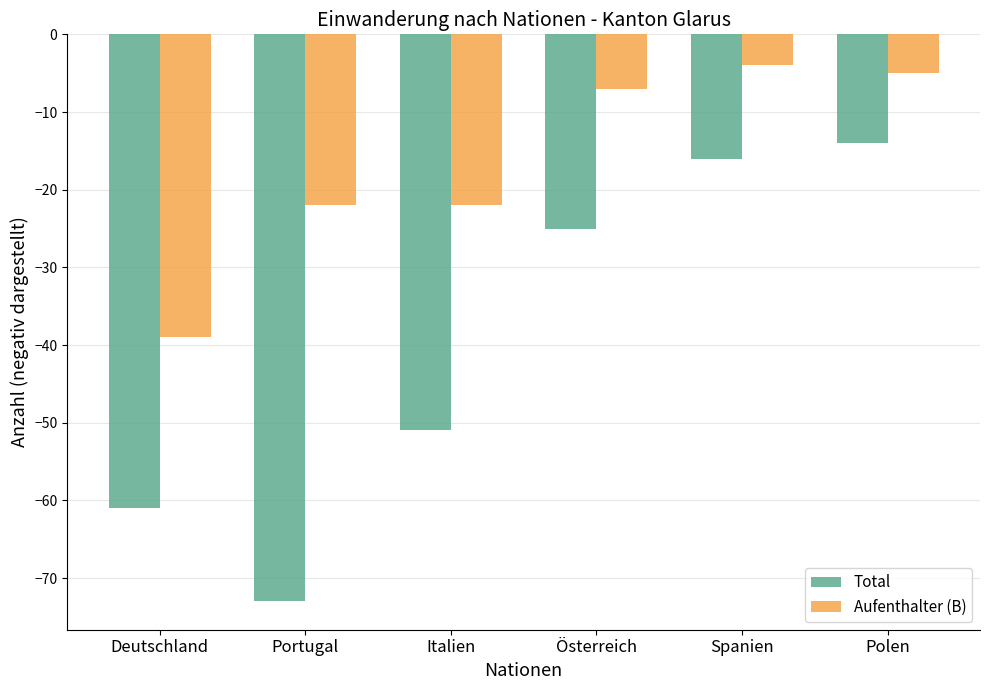

At which label is Total closest to -43?

Italien